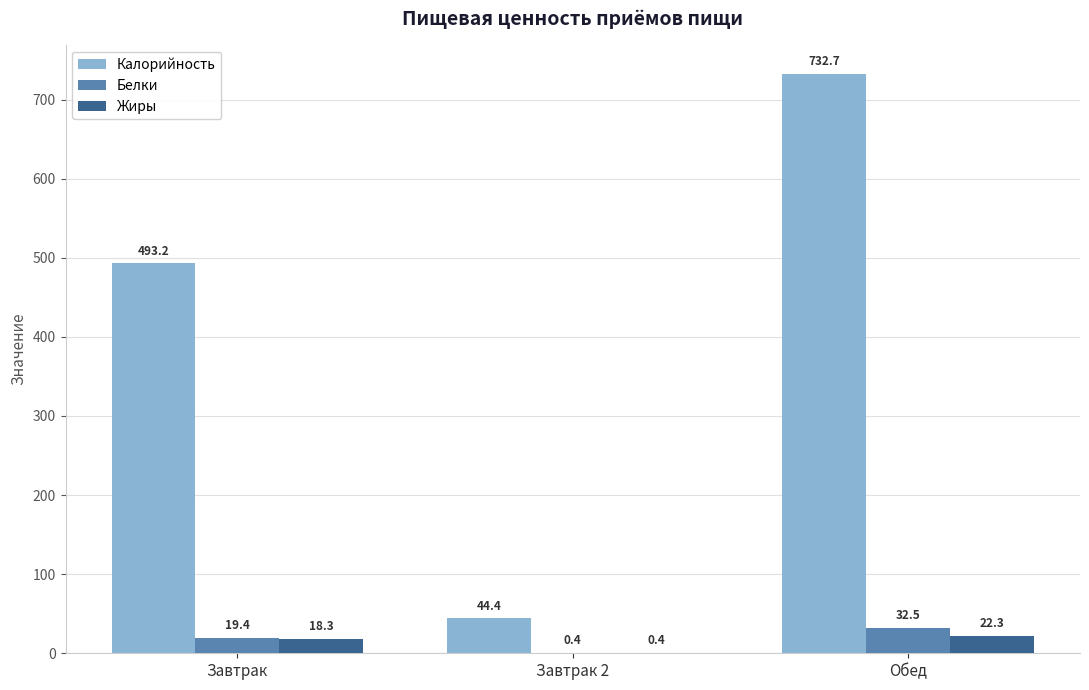

Between Завтрак 2 and Обед, which series saw the biggest shift?

Калорийность